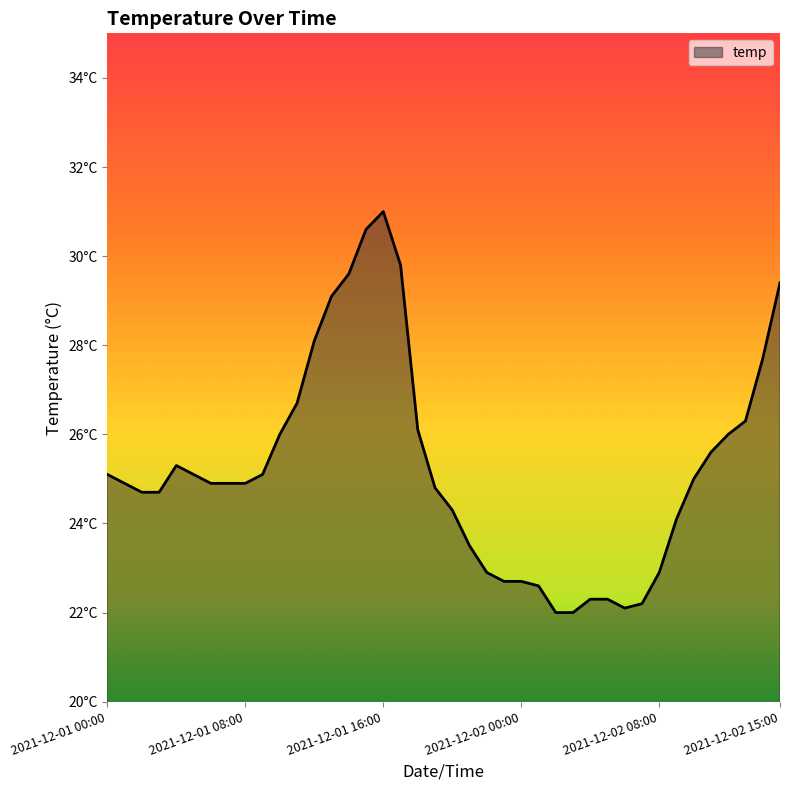

Rank the categories by value from highest to lowest.

2021-12-01 16:00, 2021-12-01 15:00, 2021-12-01 17:00, 2021-12-01 14:00, 2021-12-02 15:00, 2021-12-01 13:00, 2021-12-01 12:00, 2021-12-02 14:00, 2021-12-01 11:00, 2021-12-02 13:00, 2021-12-01 18:00, 2021-12-01 10:00, 2021-12-02 12:00, 2021-12-02 11:00, 2021-12-01 04:00, 2021-12-01 00:00, 2021-12-01 05:00, 2021-12-01 09:00, 2021-12-02 10:00, 2021-12-01 01:00, 2021-12-01 06:00, 2021-12-01 07:00, 2021-12-01 08:00, 2021-12-01 19:00, 2021-12-01 02:00, 2021-12-01 03:00, 2021-12-01 20:00, 2021-12-02 09:00, 2021-12-01 21:00, 2021-12-01 22:00, 2021-12-02 08:00, 2021-12-01 23:00, 2021-12-02 00:00, 2021-12-02 01:00, 2021-12-02 04:00, 2021-12-02 05:00, 2021-12-02 07:00, 2021-12-02 06:00, 2021-12-02 02:00, 2021-12-02 03:00